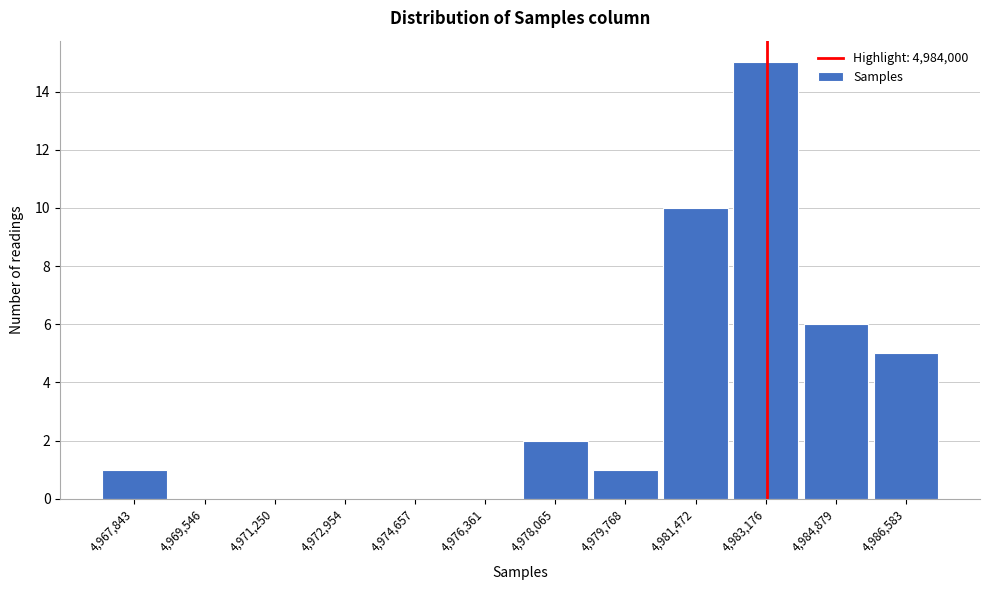

Reading left to right, extract all data points from this chart.

4,967,843=1	4,969,546=0	4,971,250=0	4,972,954=0	4,974,657=0	4,976,361=0	4,978,065=2	4,979,768=1	4,981,472=10	4,983,176=15	4,984,879=6	4,986,583=5